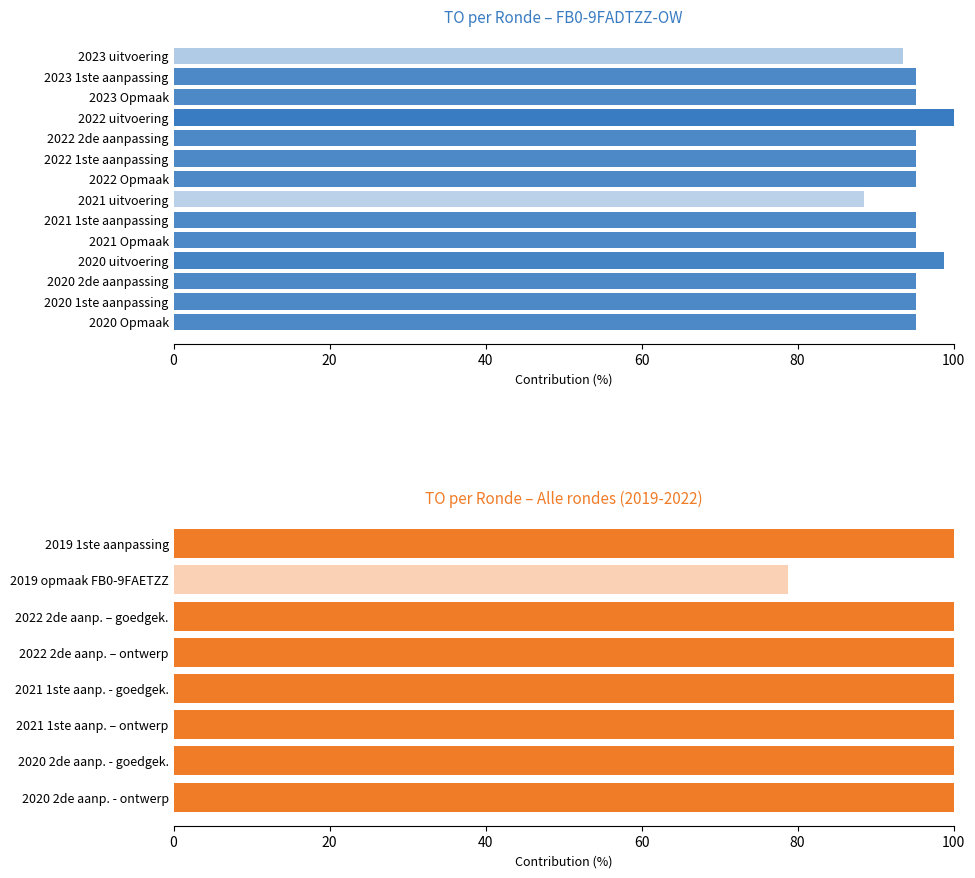

What is the value of the 3rd bar from the left?

100.0